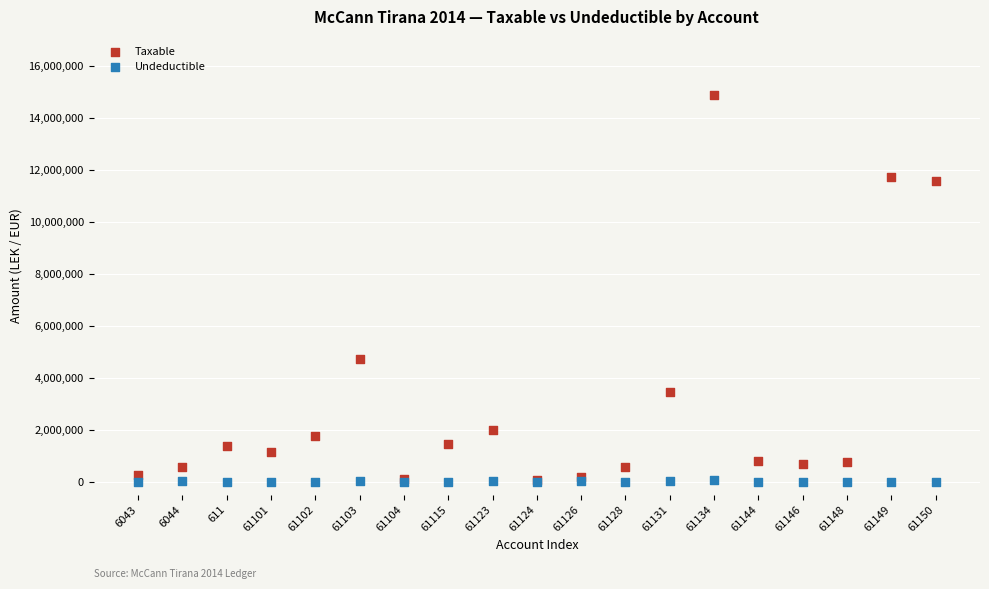

Which series has the largest Y range (max minus min)?

Taxable